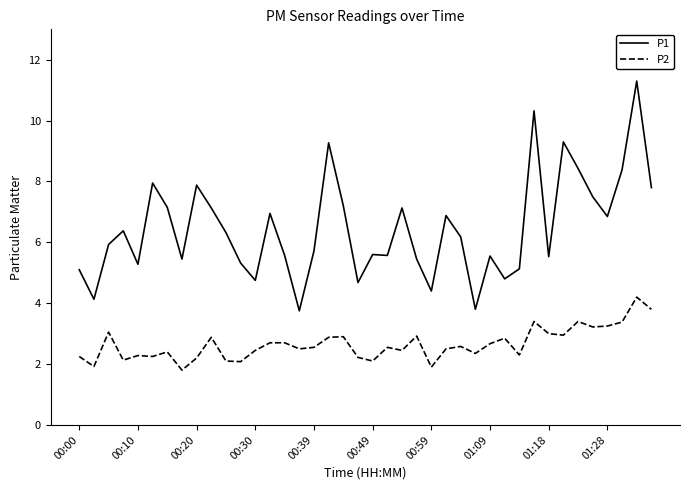

What is the highest value of the P2 series?

4.2